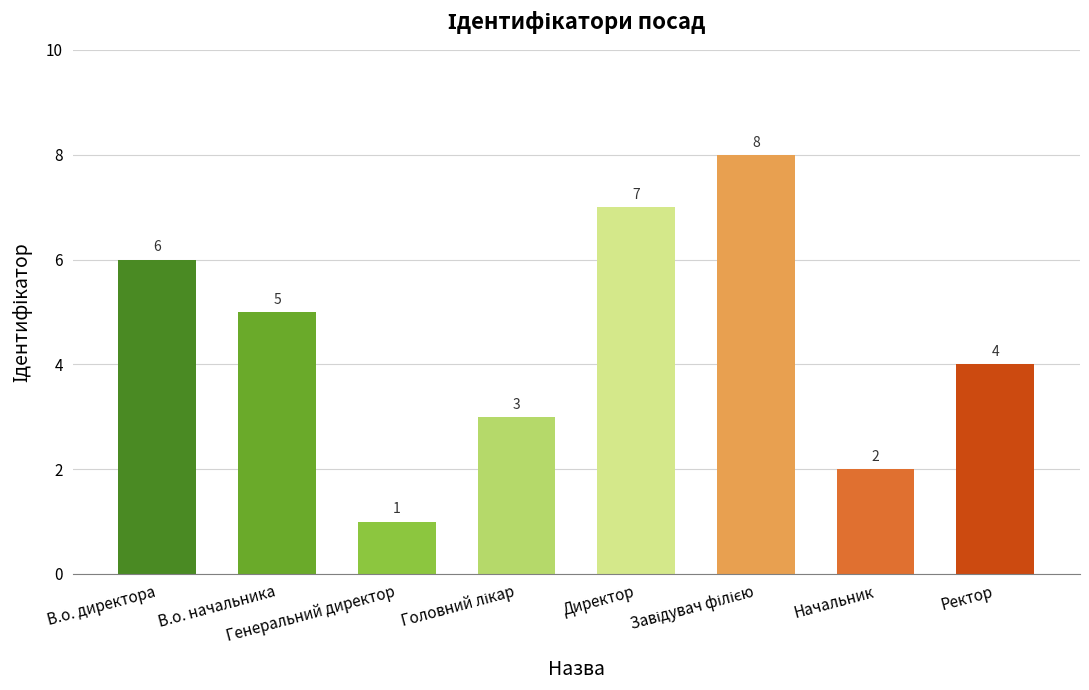

Does the chart contain any negative values?

No